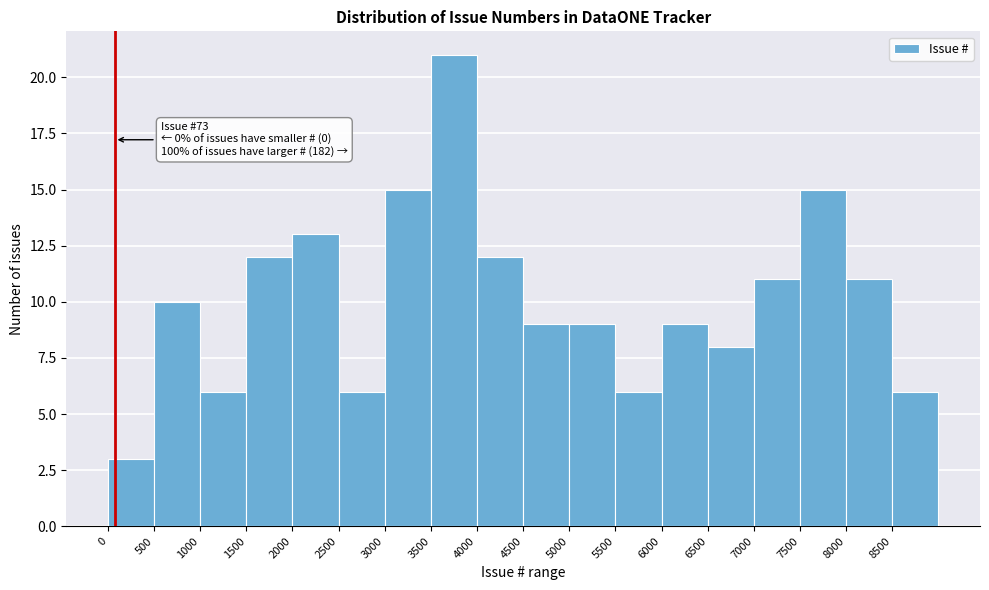

Which range on the x-axis has the tallest bar?

3500 to 4000